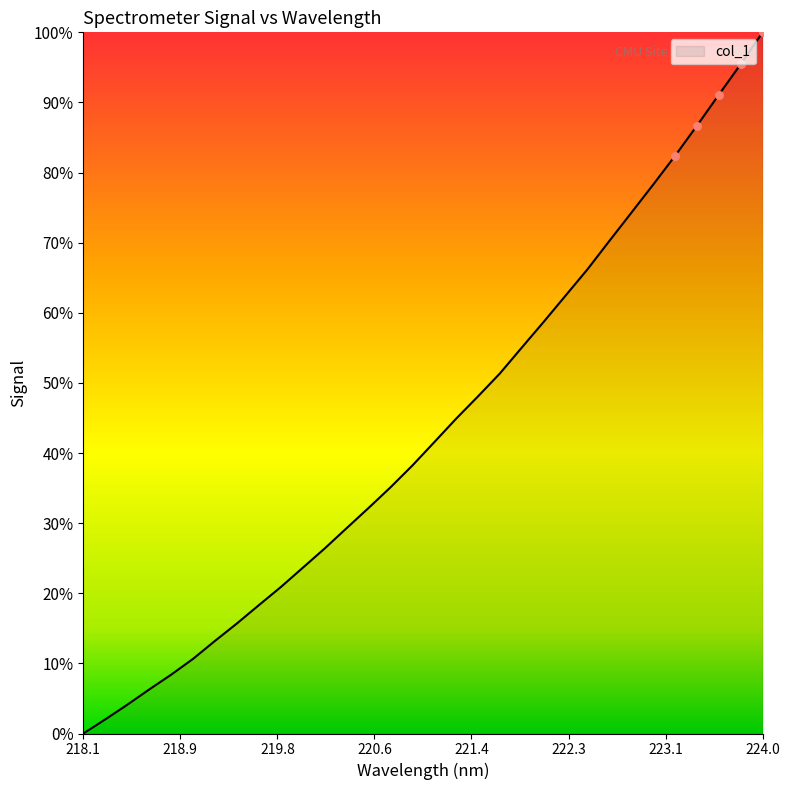

What is the difference between the maximum and minimum values?

100.0